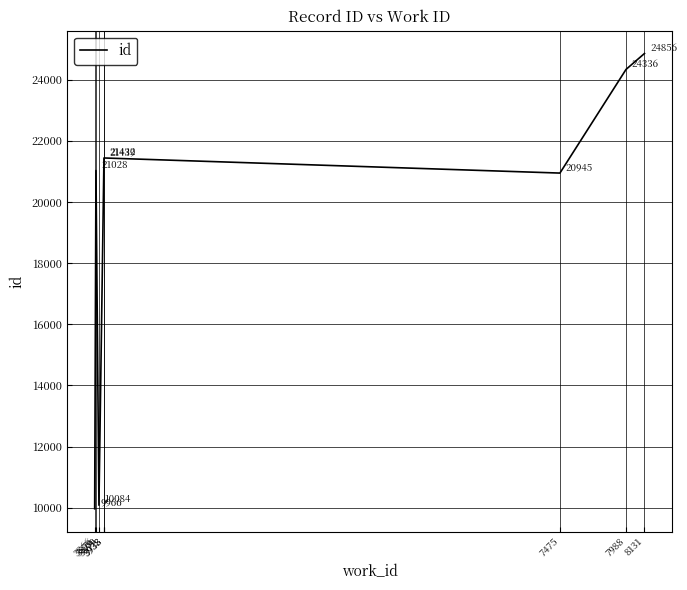

Reading left to right, list all the values displayed in this chart.

3866=9966	3876=21028	3899=10084	3938=21432	3938=21439	7475=20945	7988=24336	8131=24856